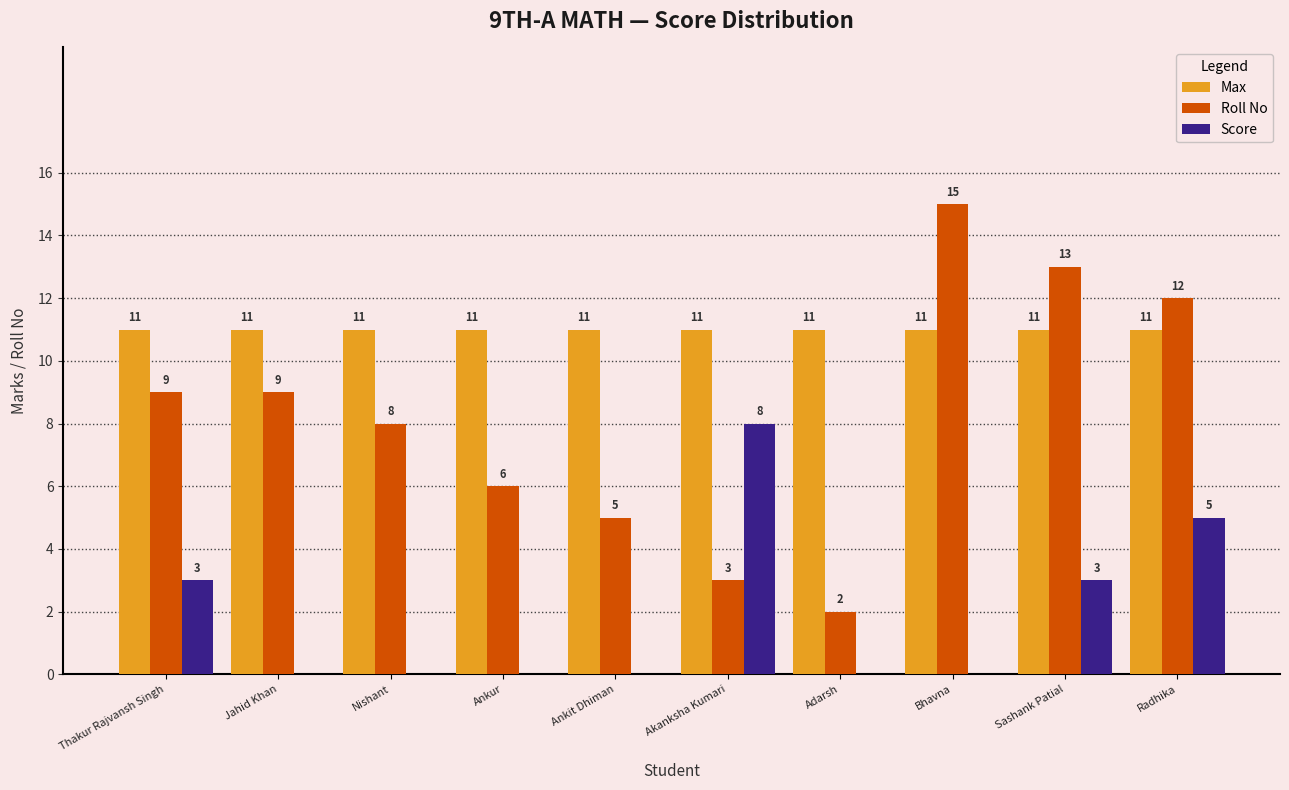

What is the total value across all series at Adarsh?

13